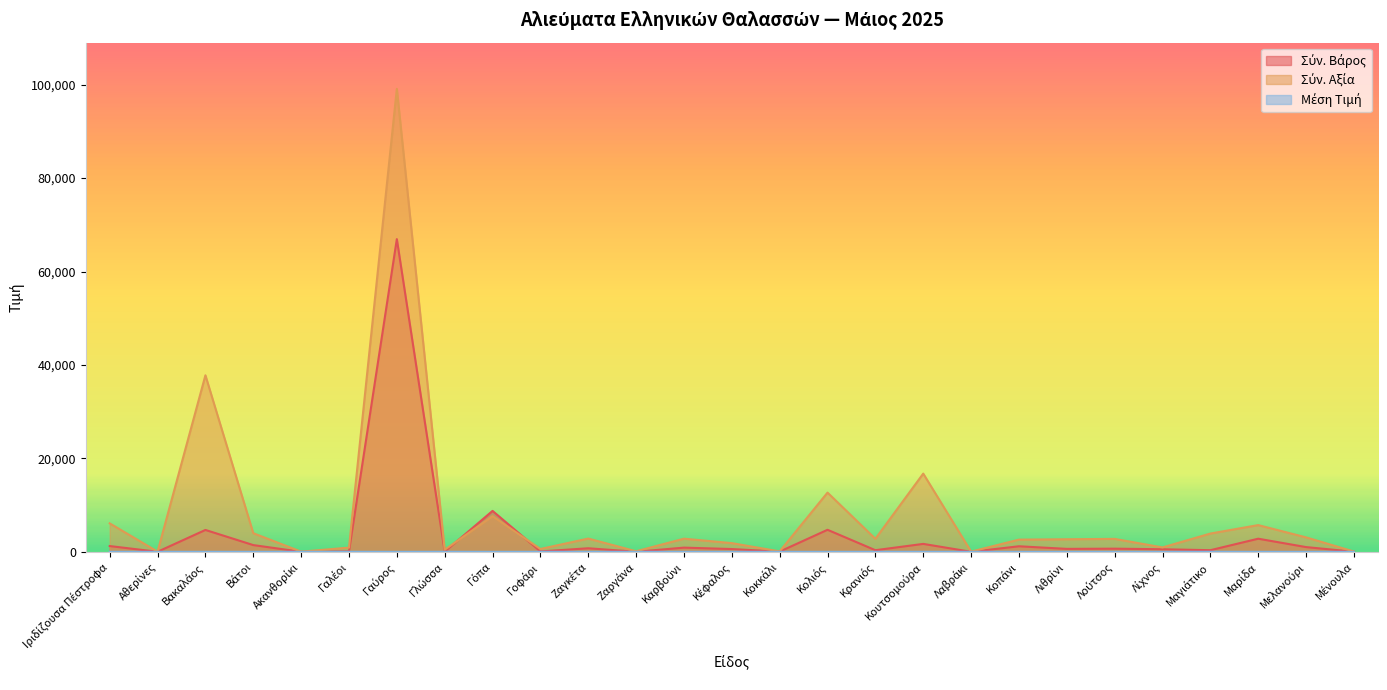

What is the sum of all Μέση Τιμή values?

131.1